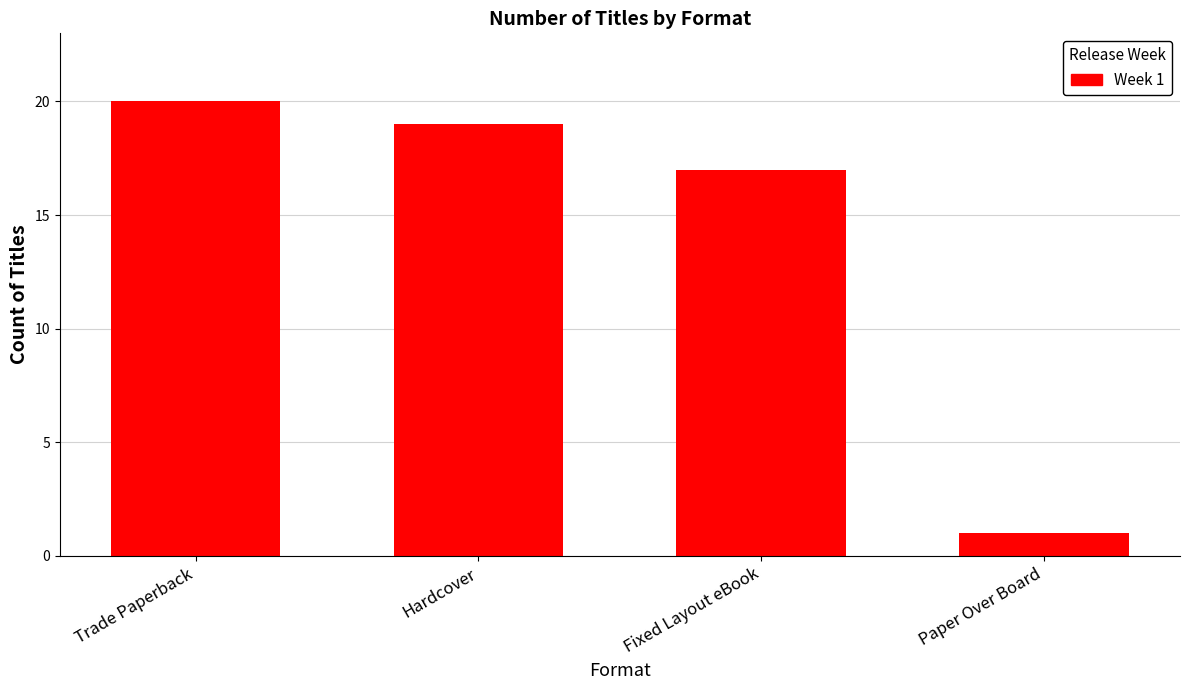

Reading left to right, list all the values displayed in this chart.

20	19	17	1